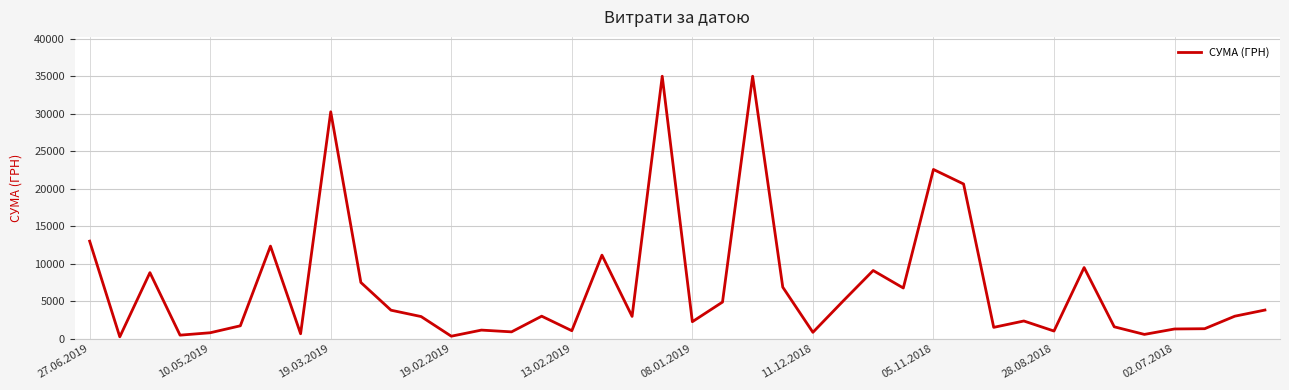

How many lines are shown in the chart?

1